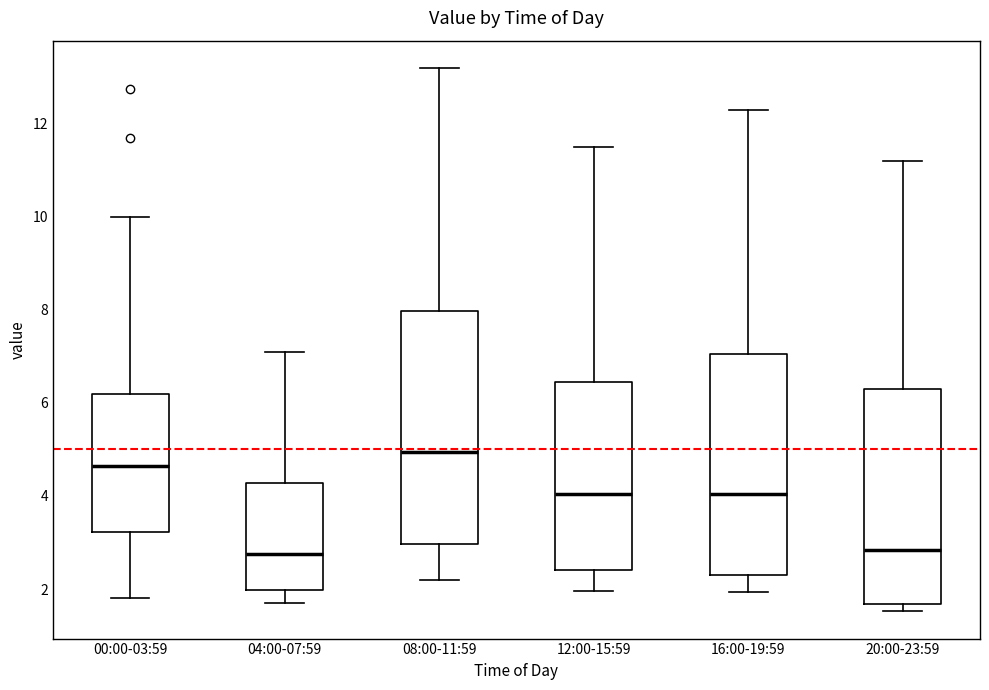

Where does the upper whisker of the box for 04:00-07:59 end on the y-axis? The values are not printed on the chart, so give them approximately, as read against the axis.

7.2